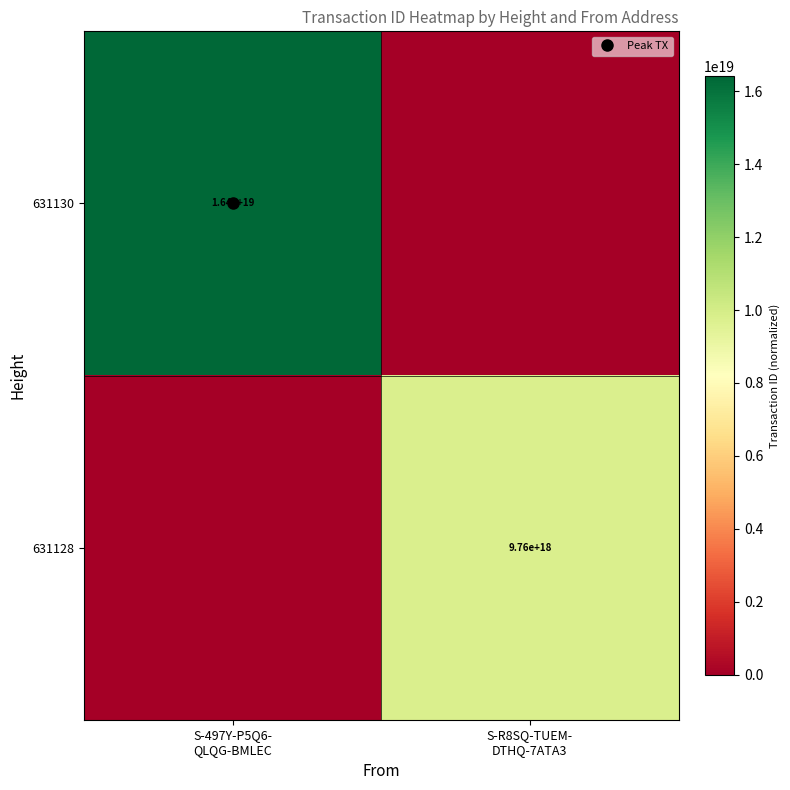

How many data points in 631130 are less than 16407724806717249536?

1